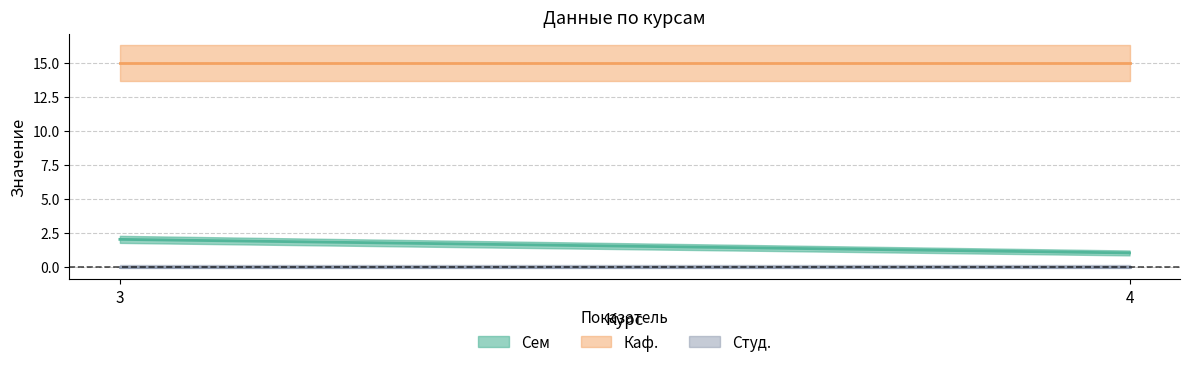

At 4, list the series in order from smallest to largest.

Студ., Сем, Каф.